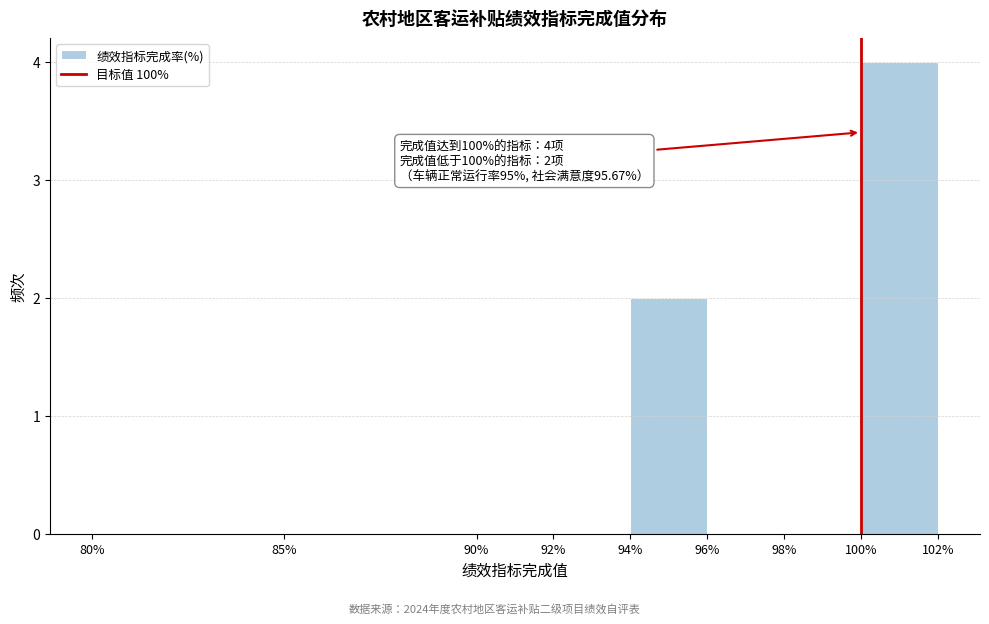

Over which range of the x-axis is the bar tallest?

100% to 102%